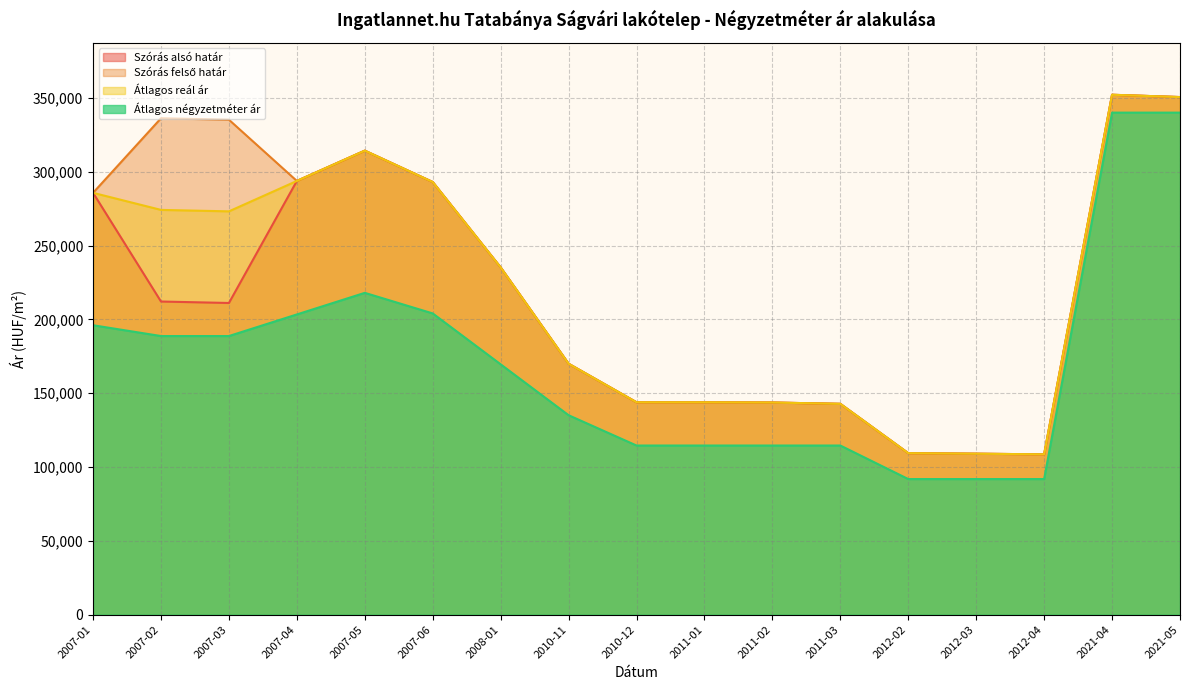

What are all the series names shown in the legend?

Szórás alsó határ, Szórás felső határ, Átlagos reál ár, Átlagos négyzetméter ár